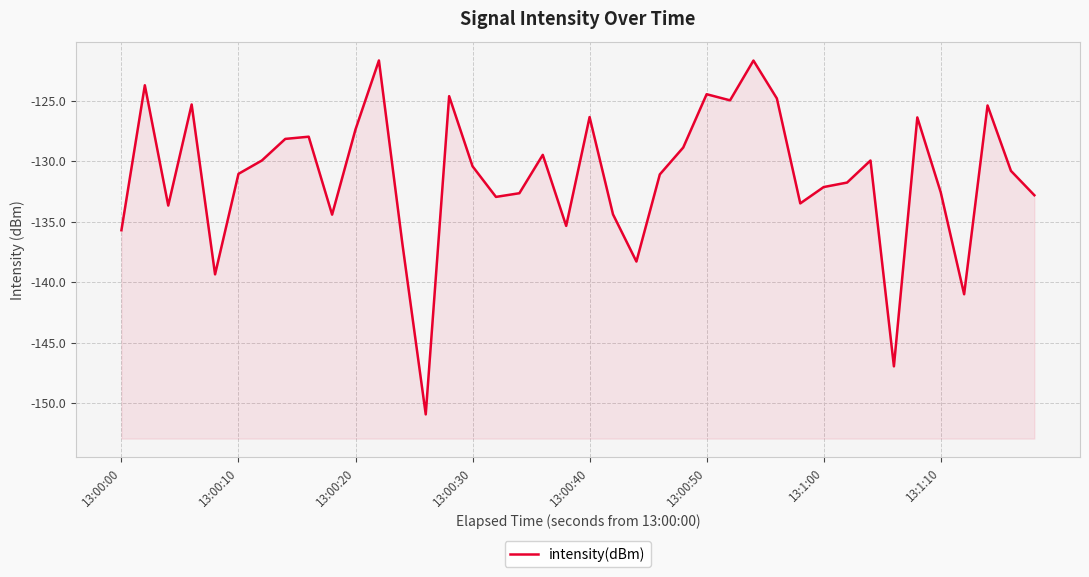

What is the difference between the second highest and second lowest values?

25.3